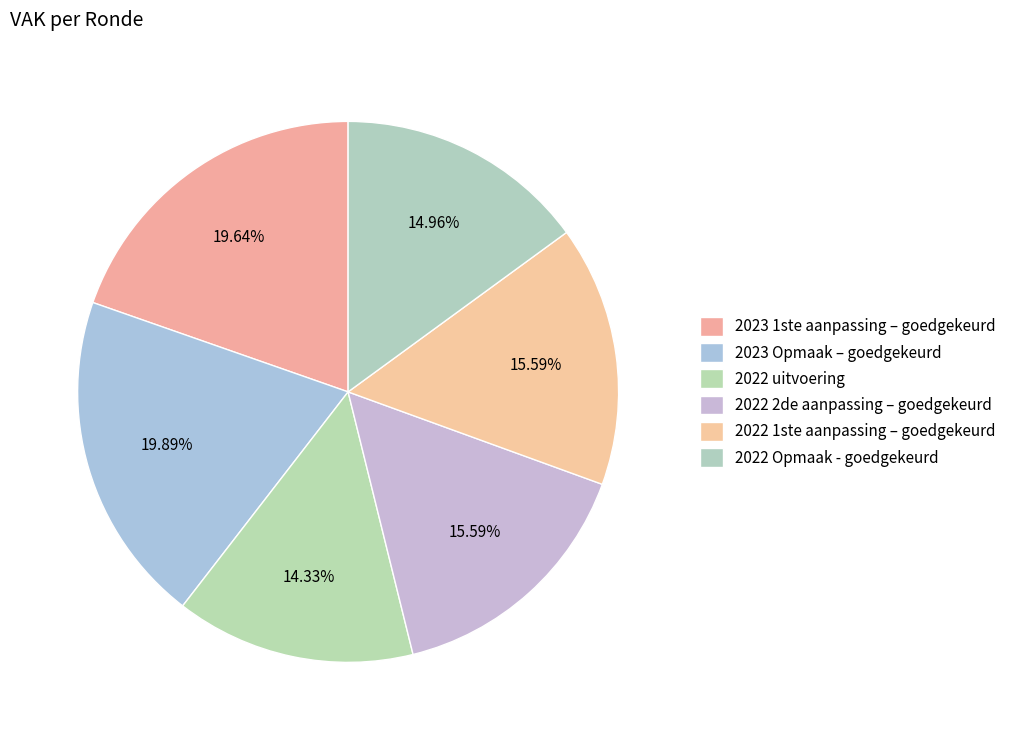

How much of the chart is everything except 2022 Opmaak - goedgekeurd?

85.0%